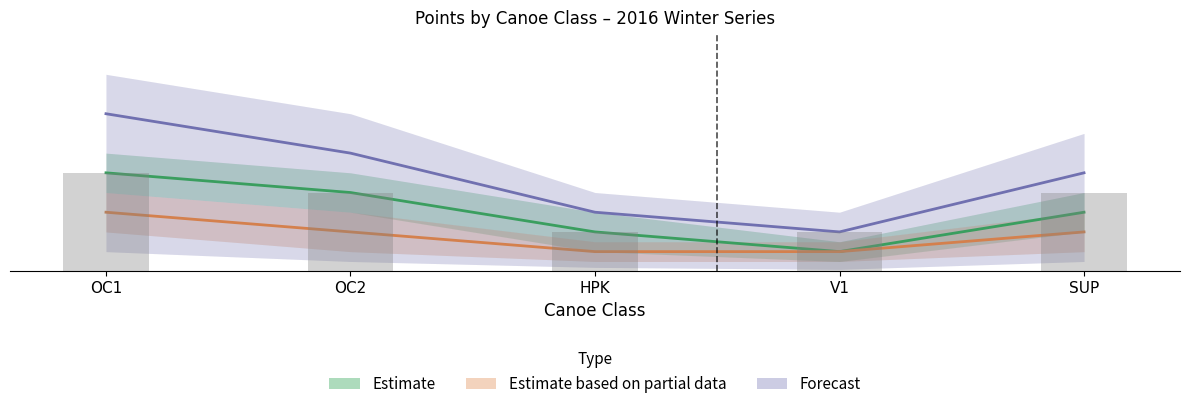

What is the spread (max minus min) of values at HPK?

2